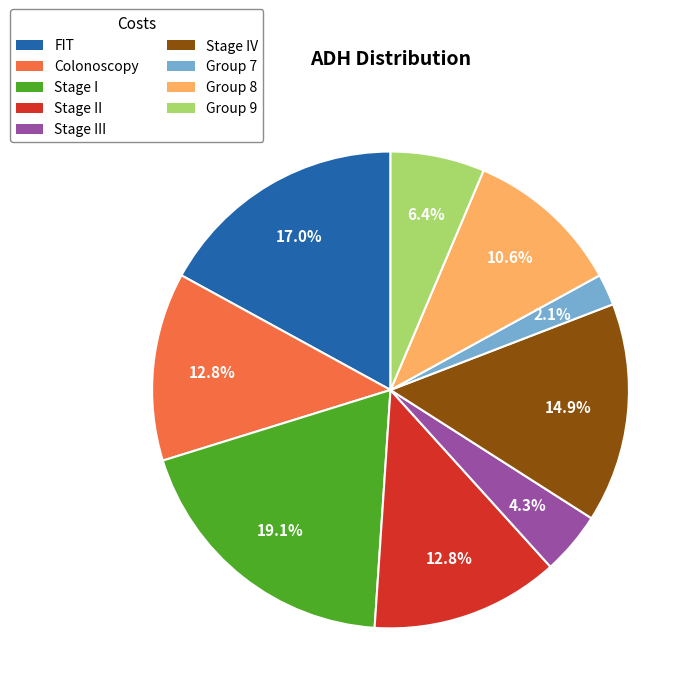

Is the sum of Group 7 and Stage II greater than half?

No